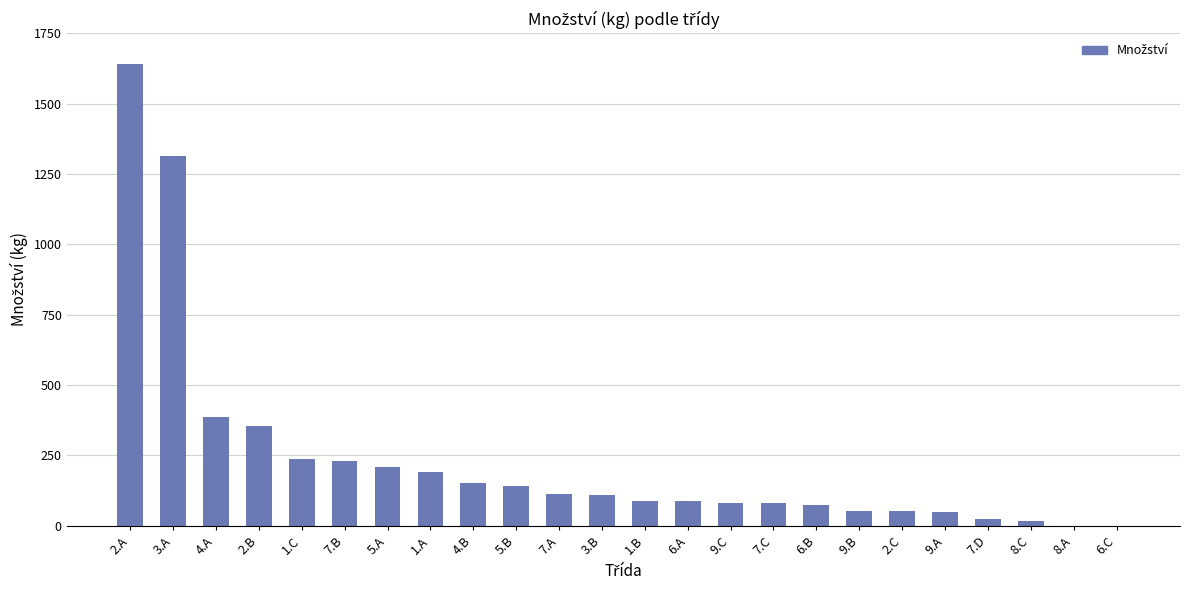

At which label is the value closest to 821?

4.A